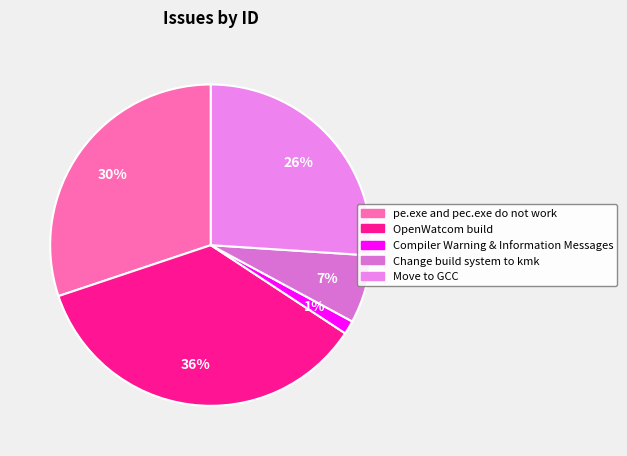

What percentage do Compiler Warning & Information Messages and OpenWatcom build together represent?

37.0%